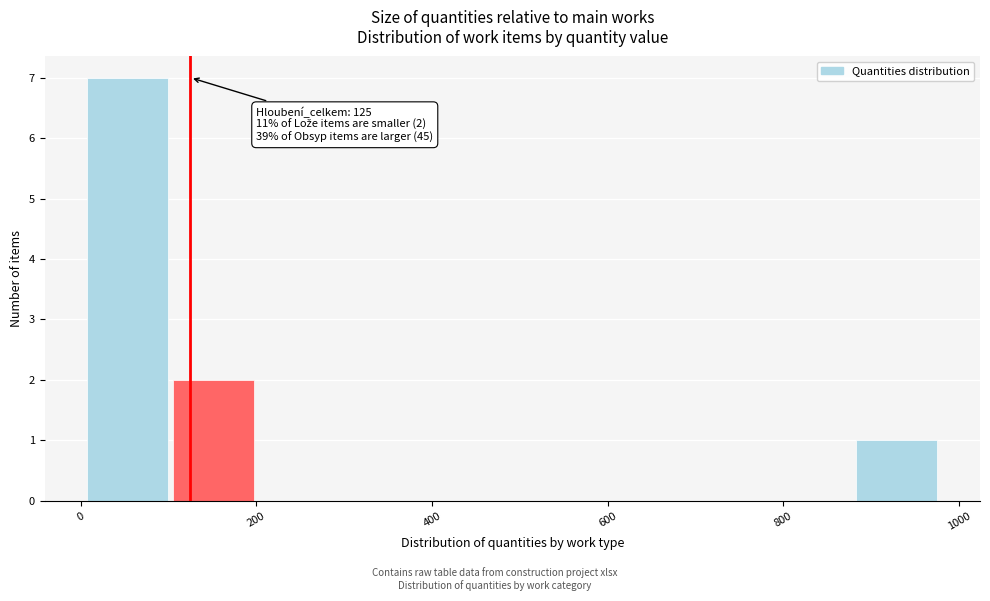

Which range on the x-axis has the tallest bar?

0 to 100